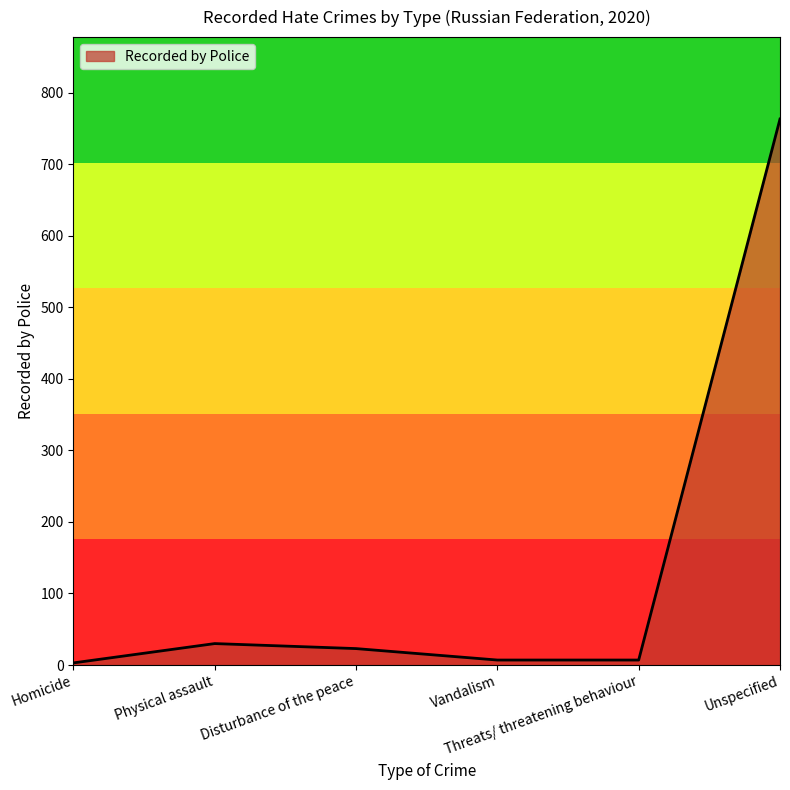

What is the difference between the maximum and minimum values?

760